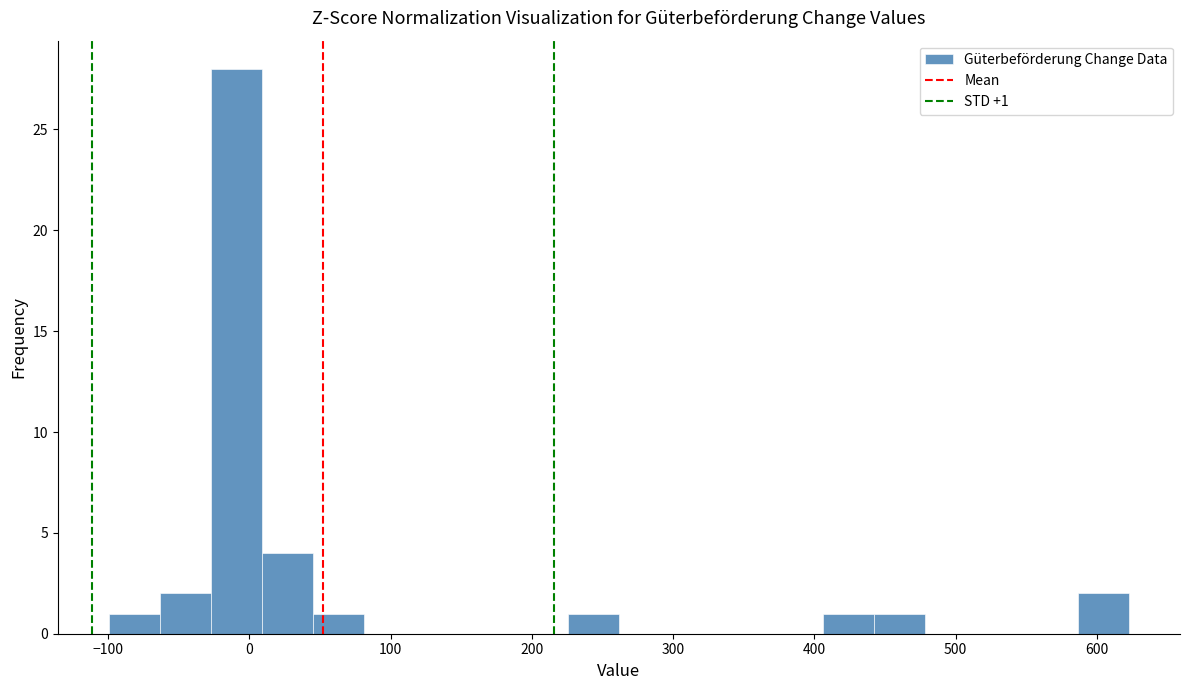

Around what value on the x-axis is the tallest bar? Give the approximate position of its centre, as read against the axis.

-10